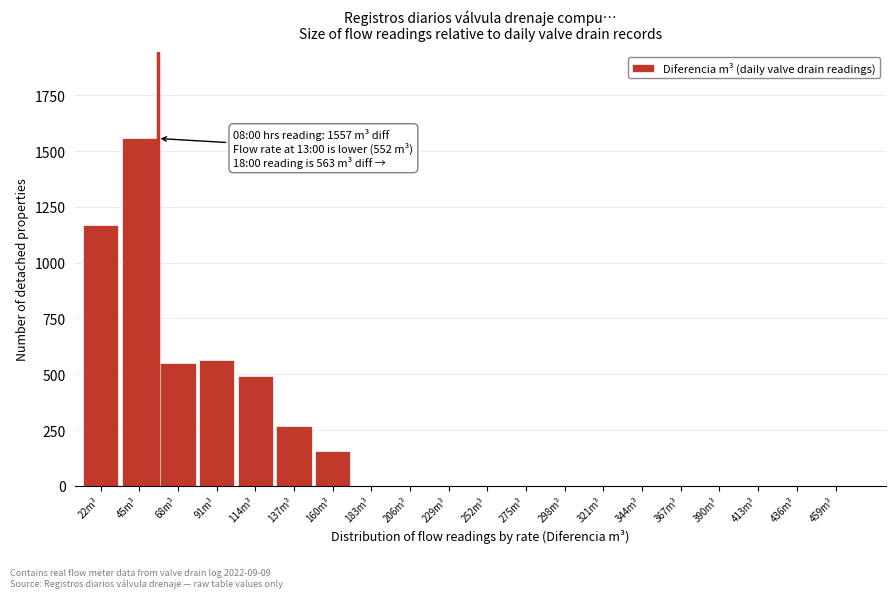

Reading left to right, extract all data points from this chart.

22m³=1170	45m³=1557	68m³=552	91m³=563	114m³=490	137m³=270	160m³=155	183m³=0	206m³=0	229m³=0	252m³=0	275m³=0	298m³=0	321m³=0	344m³=0	367m³=0	390m³=0	413m³=0	436m³=0	459m³=0